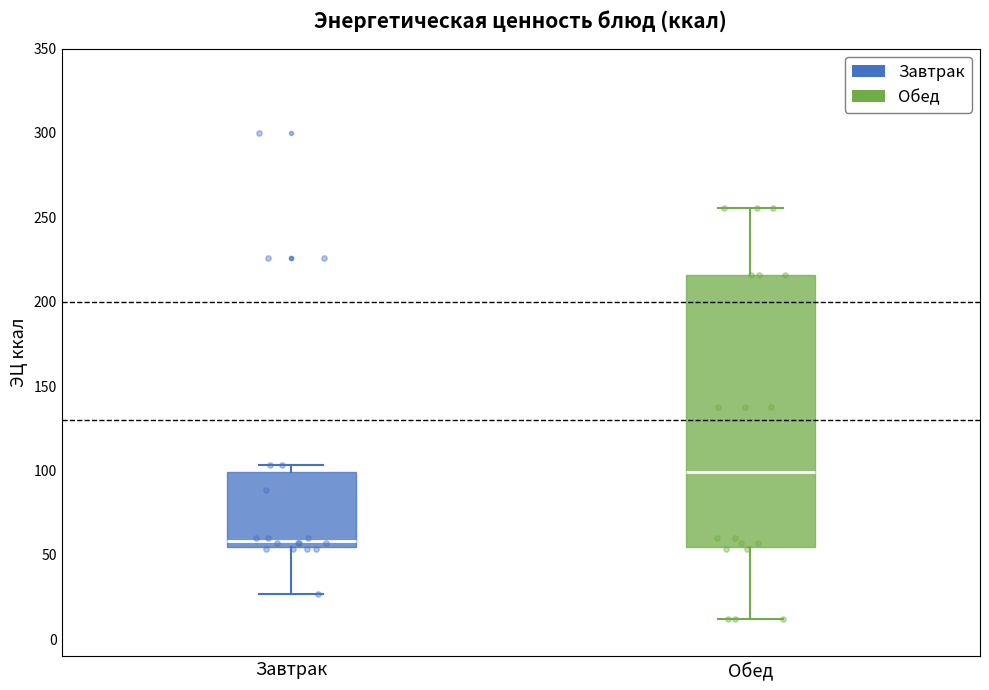

Reading left to right, transcribe this box plot: for each box, give where its median line is, the range the box spans, and where its two whiskers end, as read against the y-axis. The values are not printed on the chart, so give them approximately, as read against the axis.

Завтрак: median 60, box 55 to 100, whiskers 25 to 105
Обед: median 100, box 55 to 215, whiskers 10 to 255